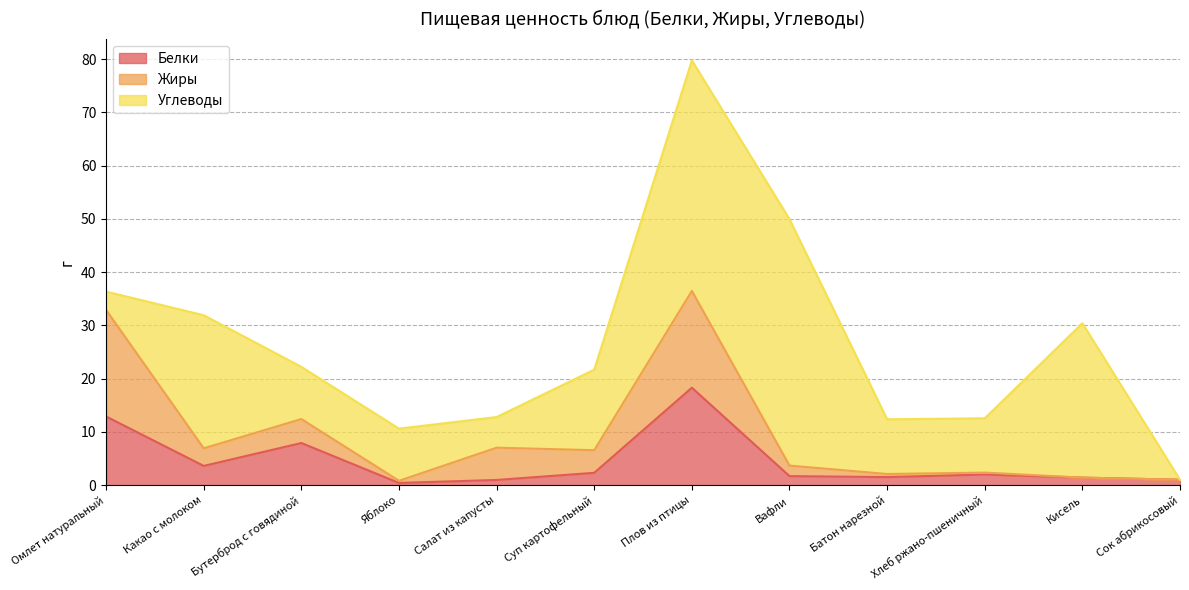

Which has a higher value, Вафли or Плов из птицы?

Плов из птицы